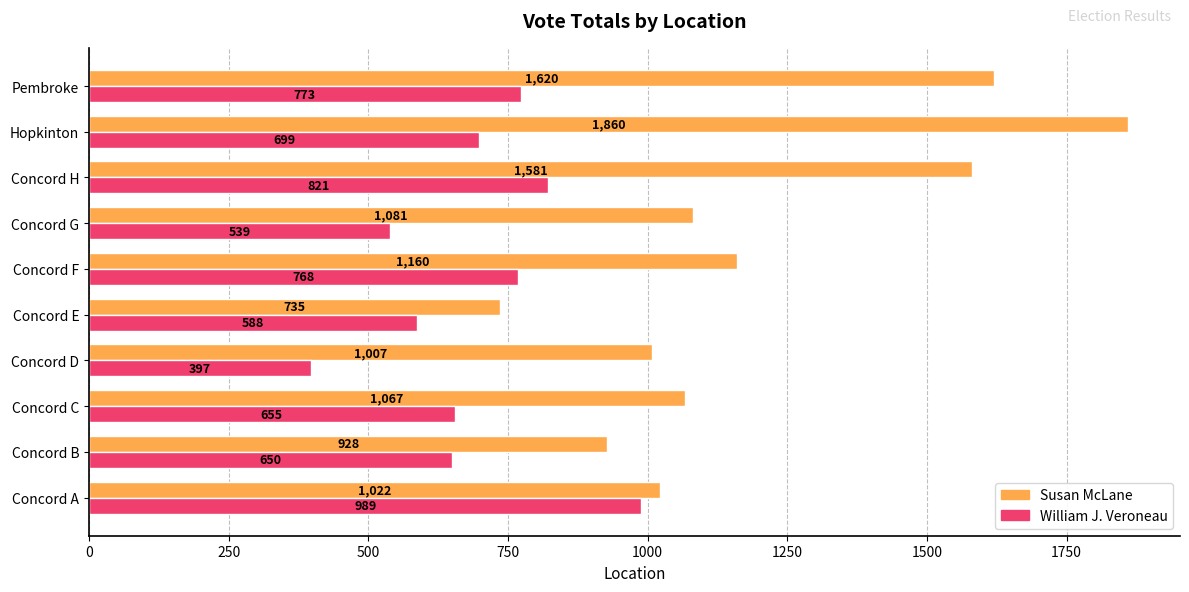

At which label does William J. Veroneau reach its peak?

Concord A